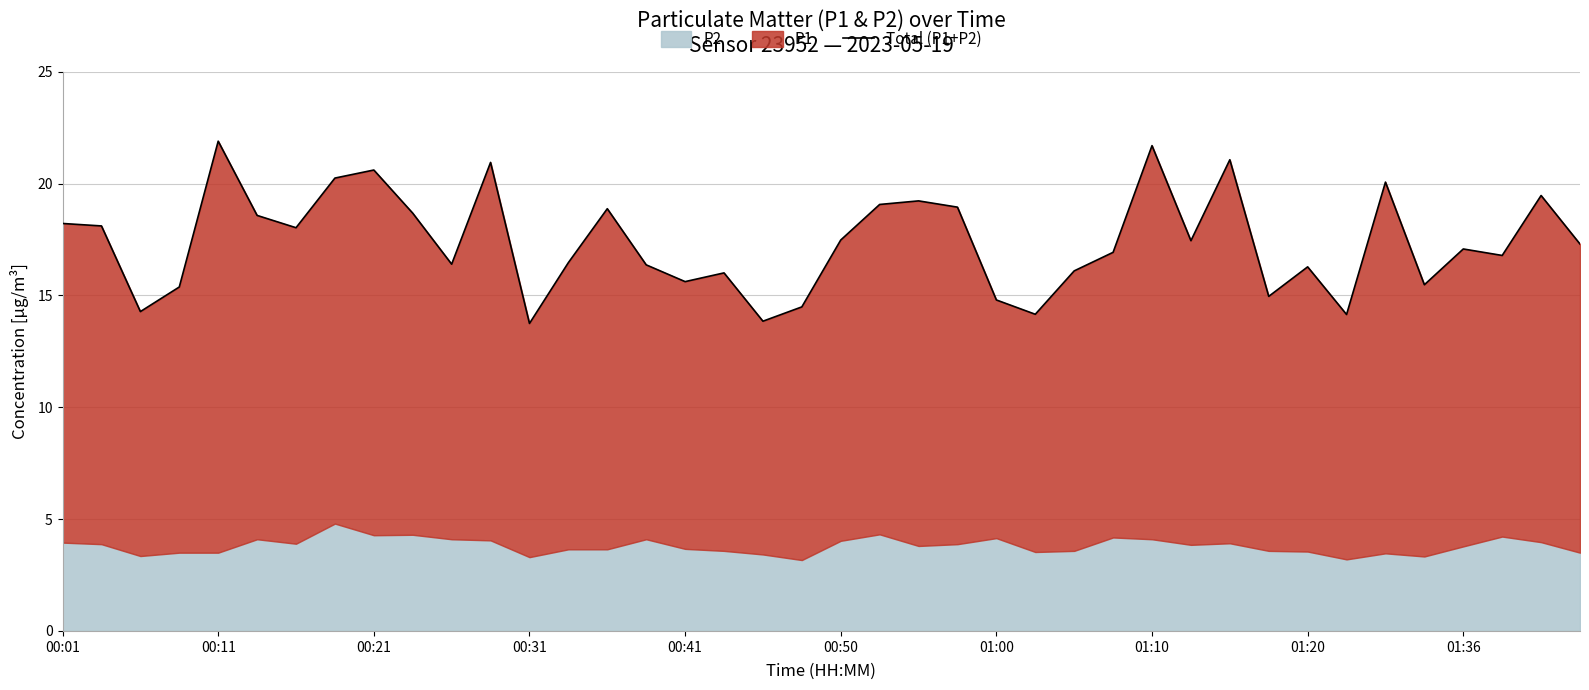

True or false: the data shows 4.8 at 01:00.

False